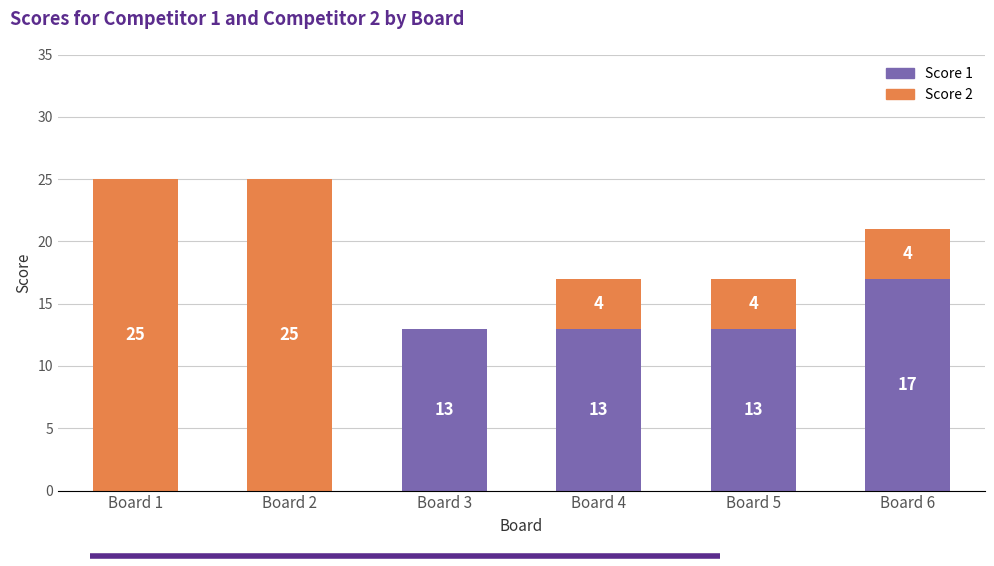

What is the total value across all series at Board 2?

25